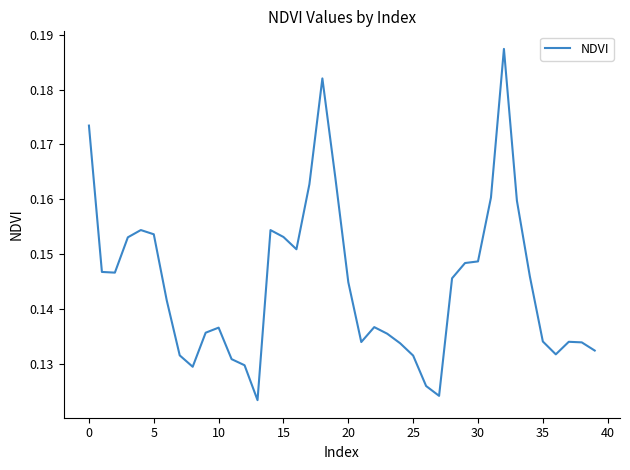

The chart shows a value of 0.2 at 25. True or false?

False